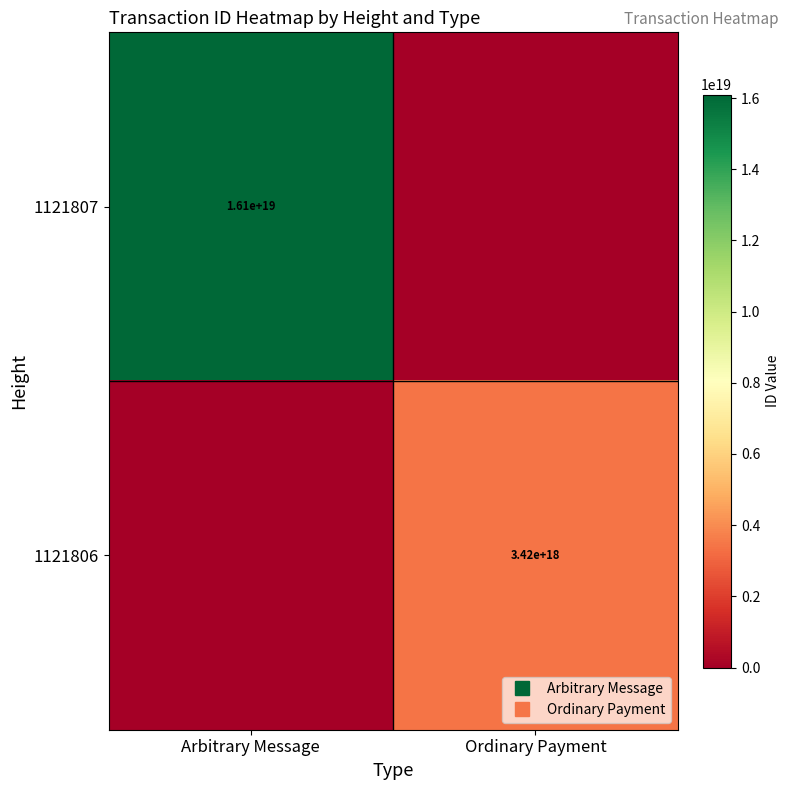

Which series changed the most between Arbitrary Message and Ordinary Payment?

1121807